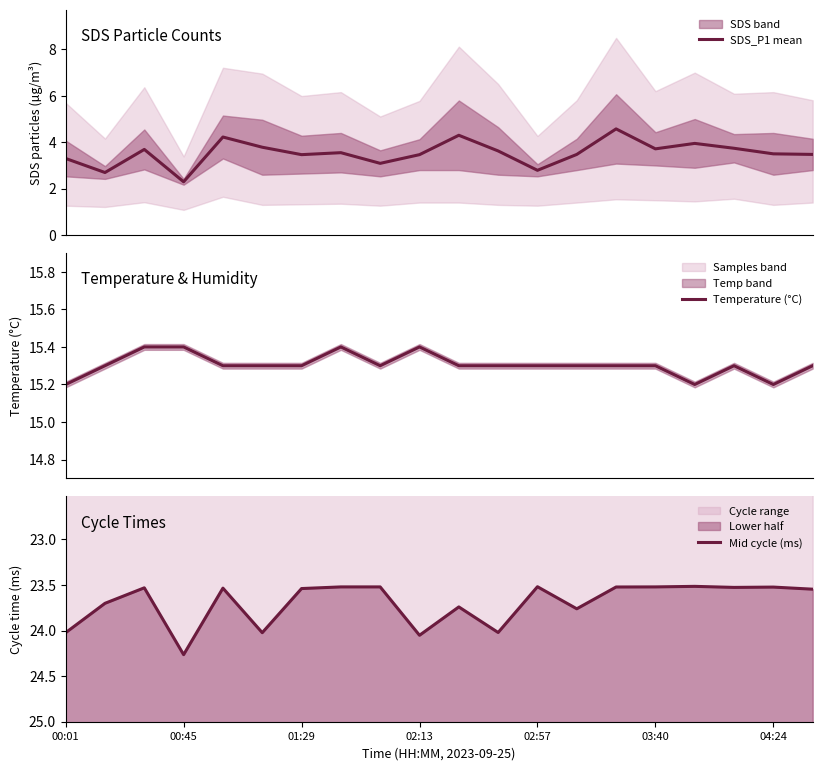

What is the lowest value of the Temperature (°C) series?

15.2